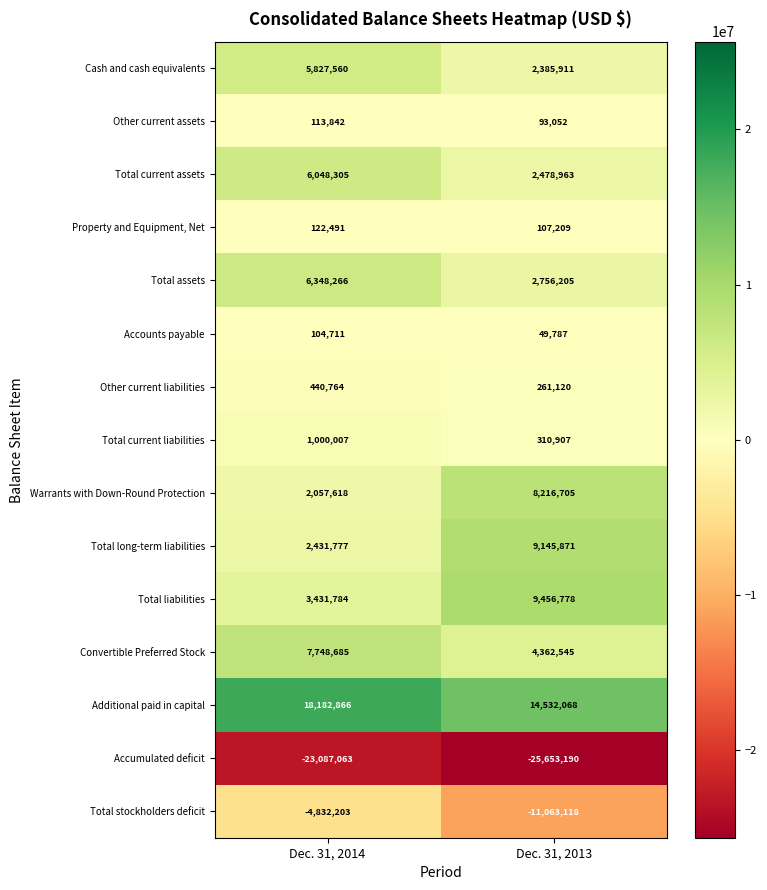

True or false: Cash and cash equivalents has a value of 1068273 at Dec. 31, 2013.

False